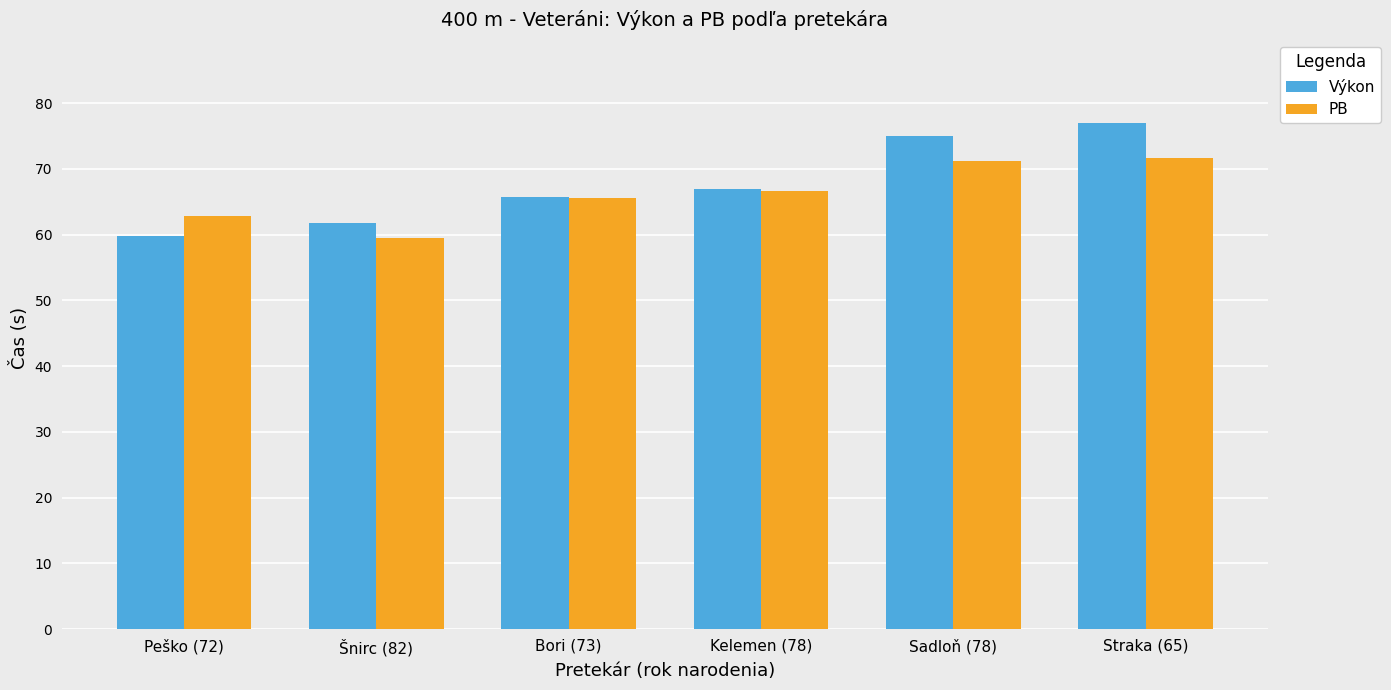

How many distinct data groups are displayed?

2